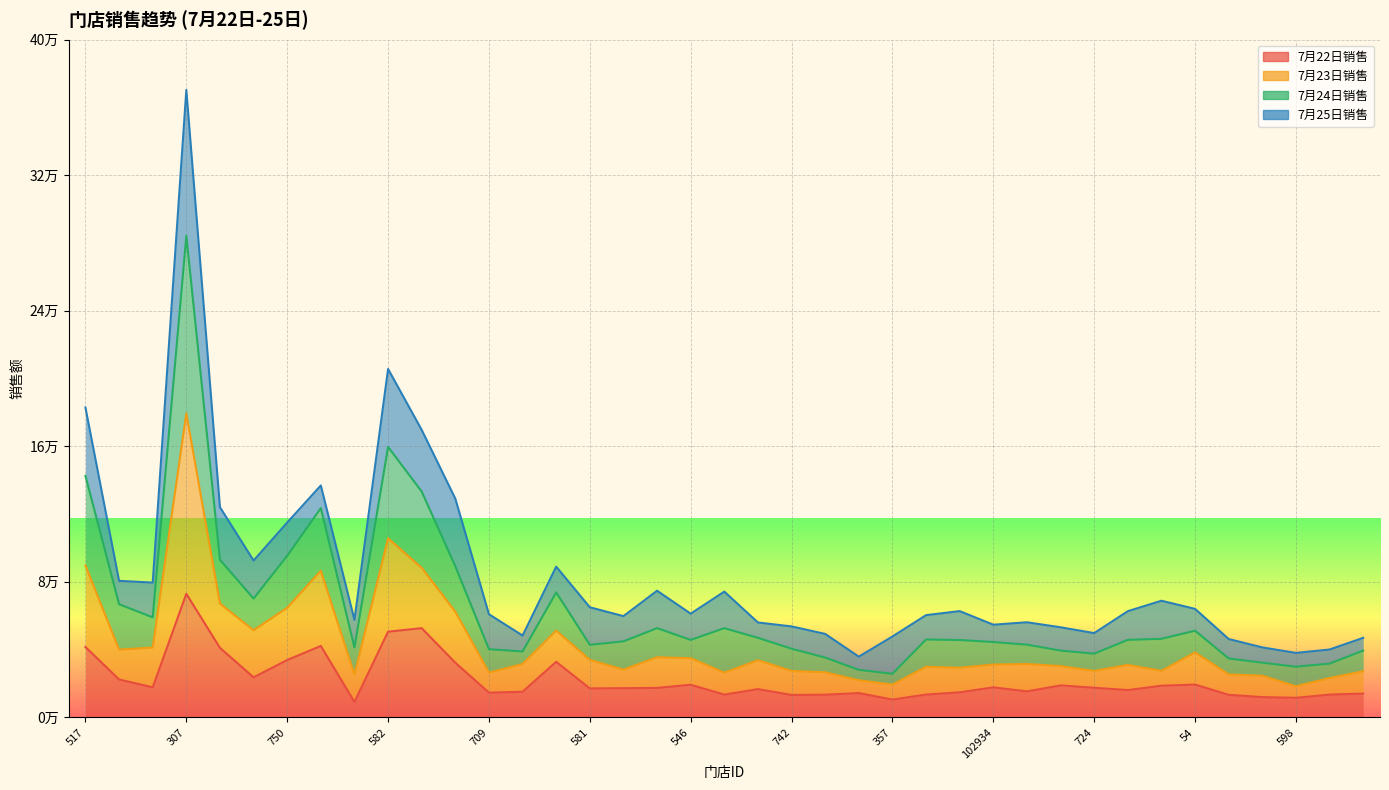

True or false: 7月22日销售 and 7月24日销售 intersect in this chart.

False